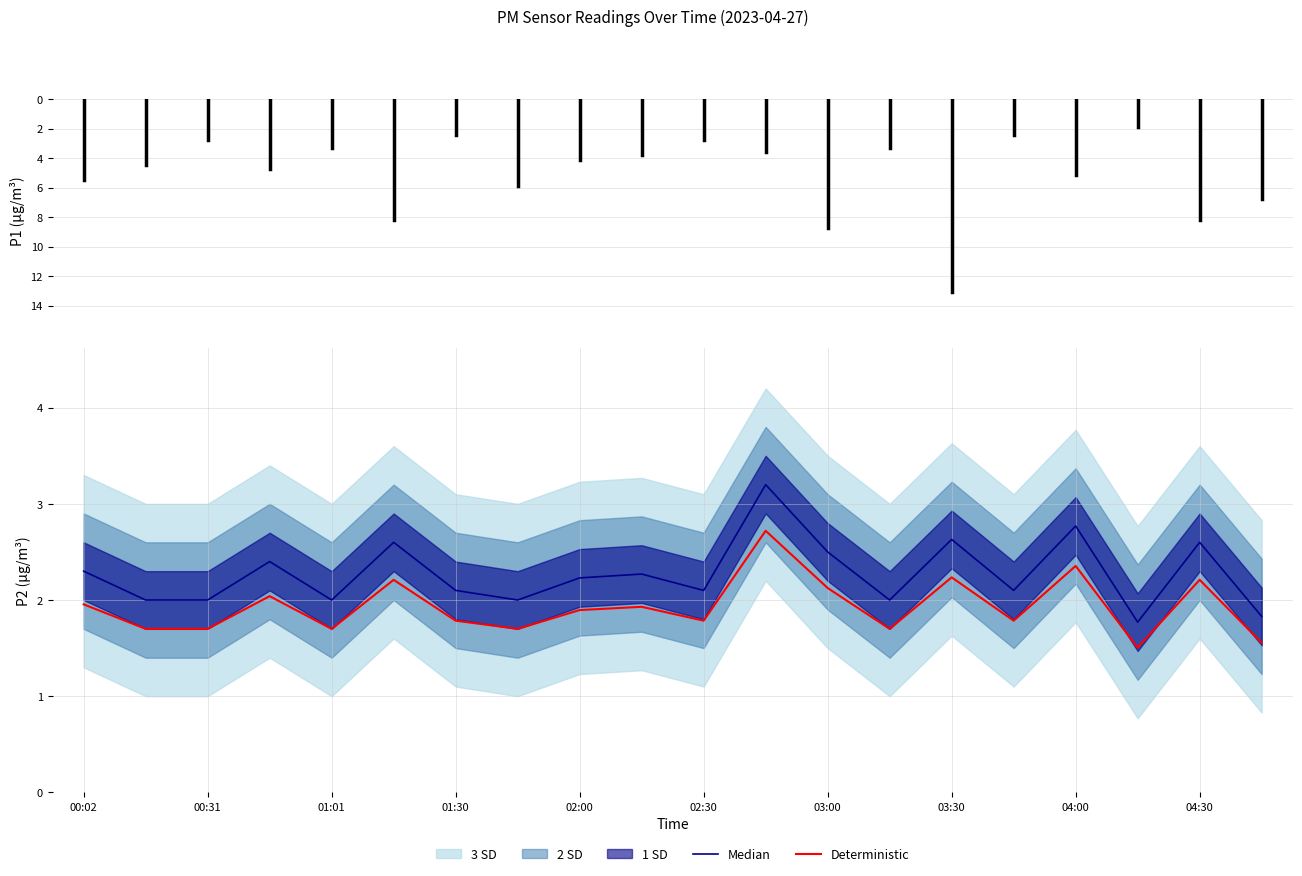

True or false: Deterministic has a value of 2.0 at 00:02.

True